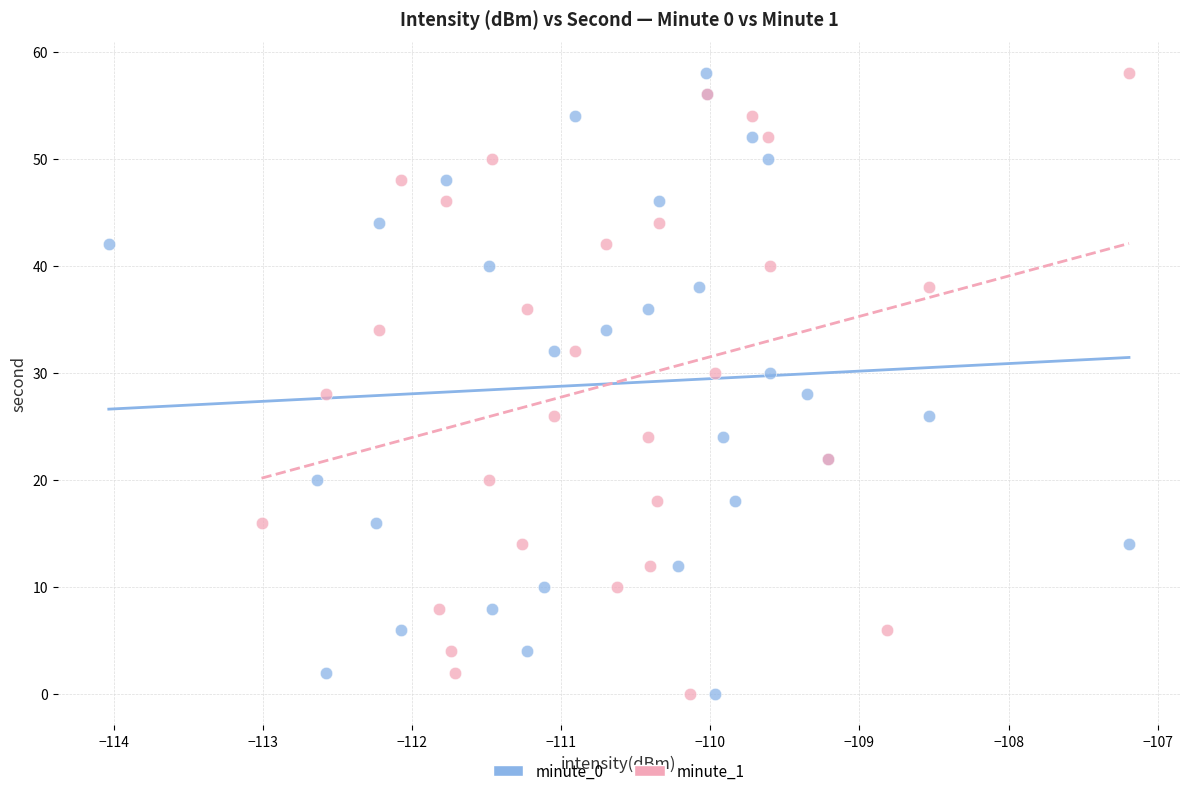

What are all the series names shown in the legend?

minute_0, minute_1